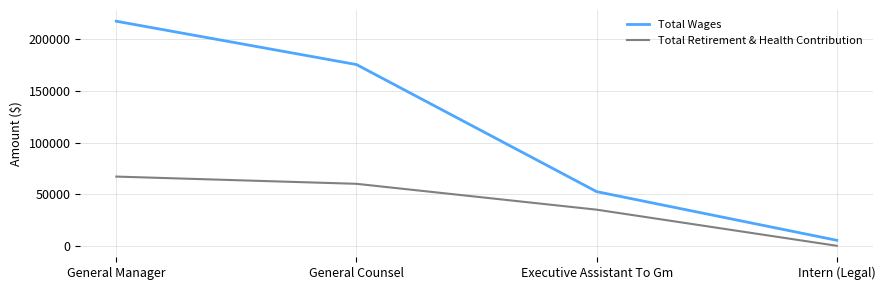

Which series has the largest range (max minus min)?

Total Wages